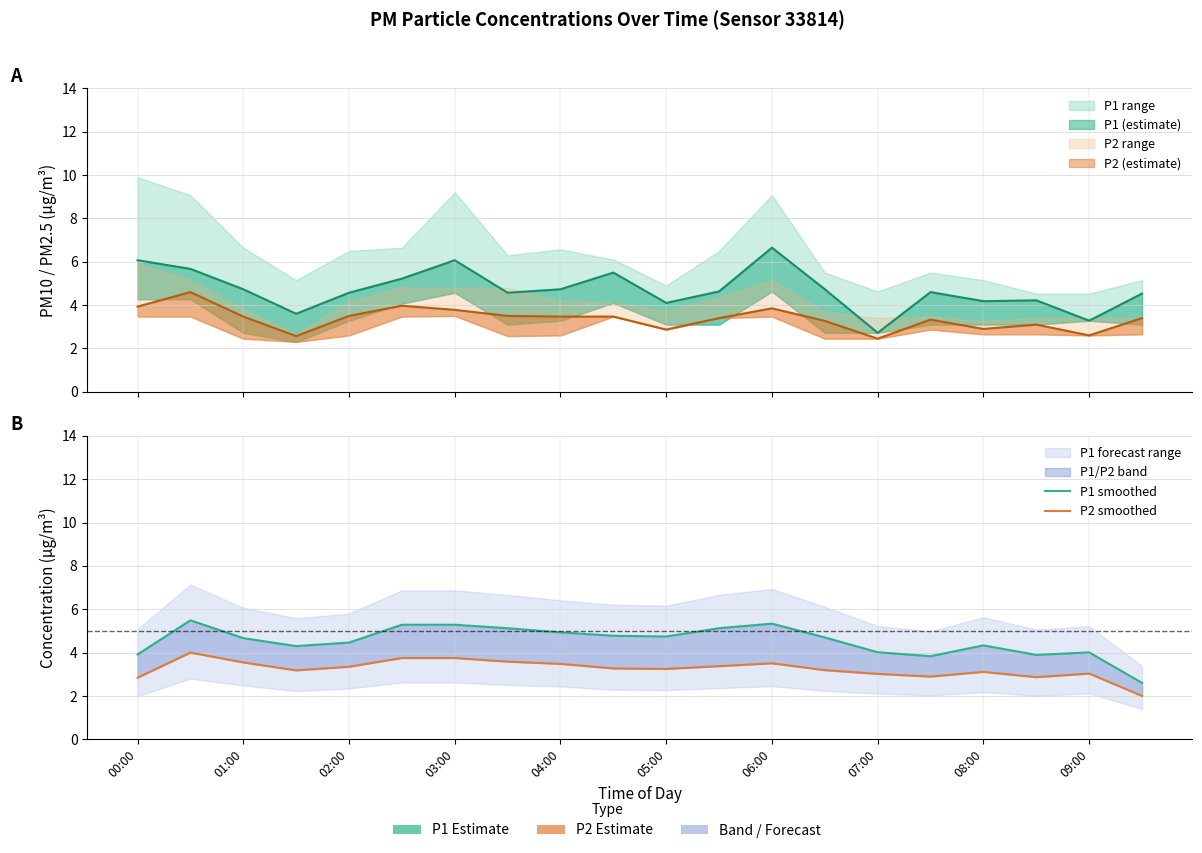

The value of P2 smoothed at 04:00 is 2.2. True or false?

False